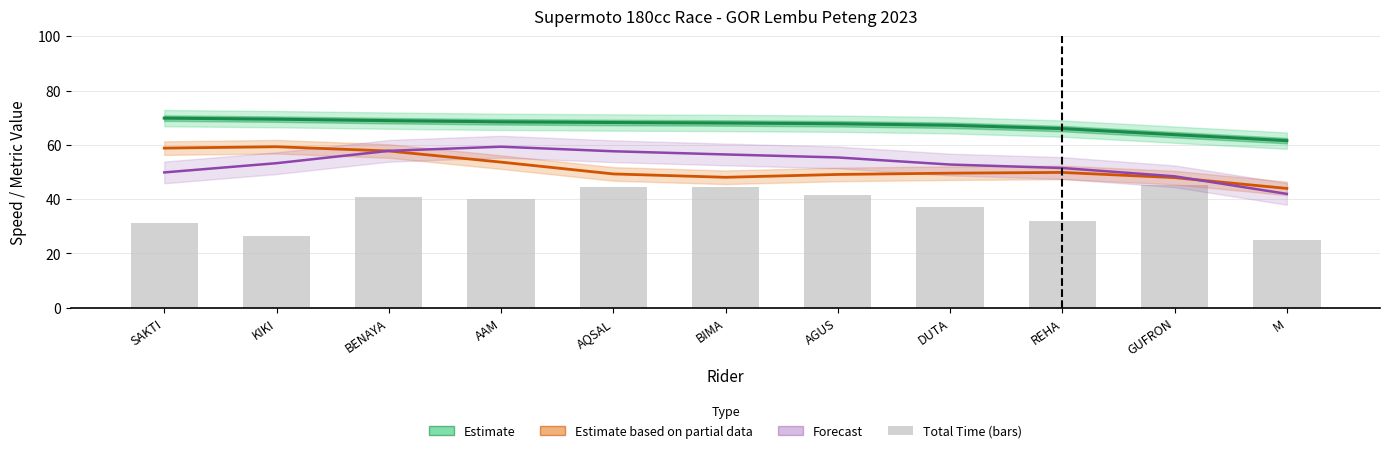

What is the difference between the maximum and minimum values in the Forecast (Total Laps scaled) series?

17.4